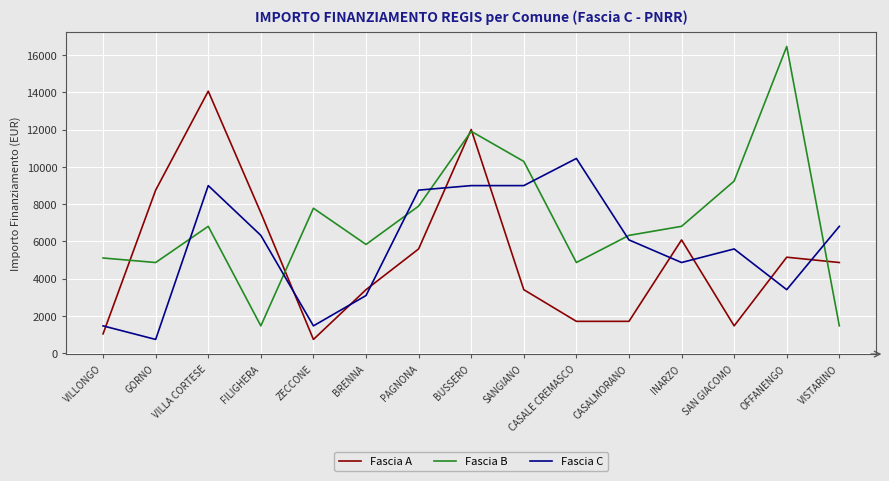

Which series has the largest total across all categories?

Fascia B